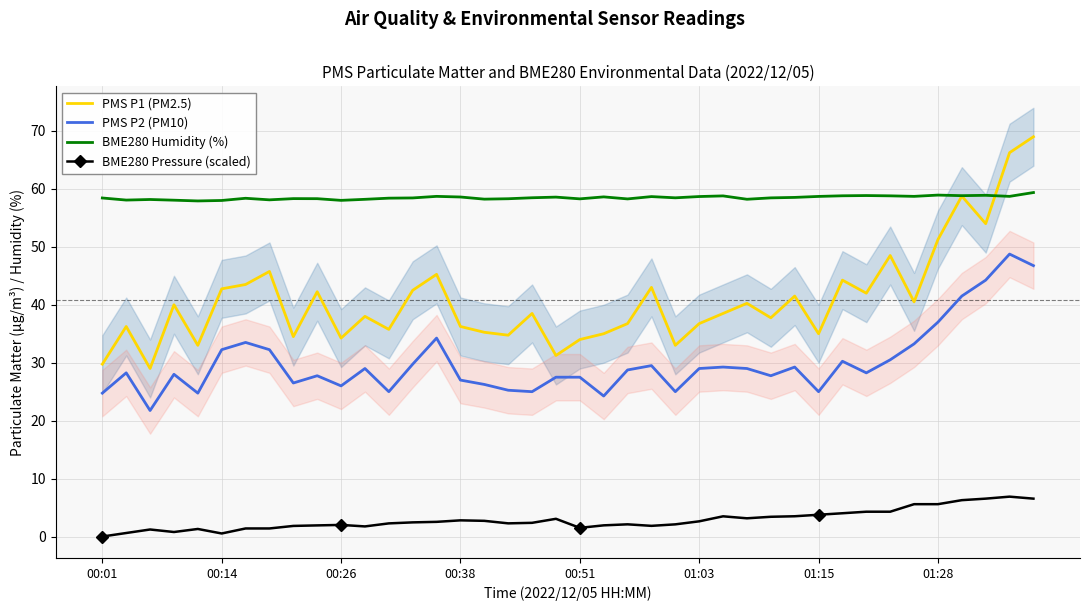

True or false: PMS P1 (PM2.5) and BME280 Pressure (scaled) cross at least once.

False